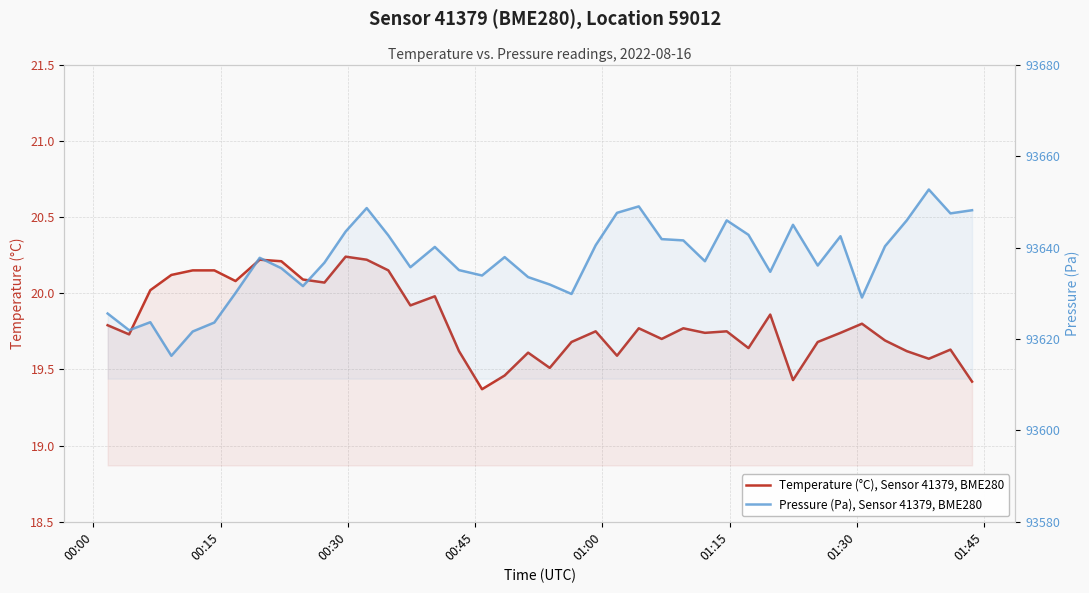

What is the greatest value displayed?

93652.7